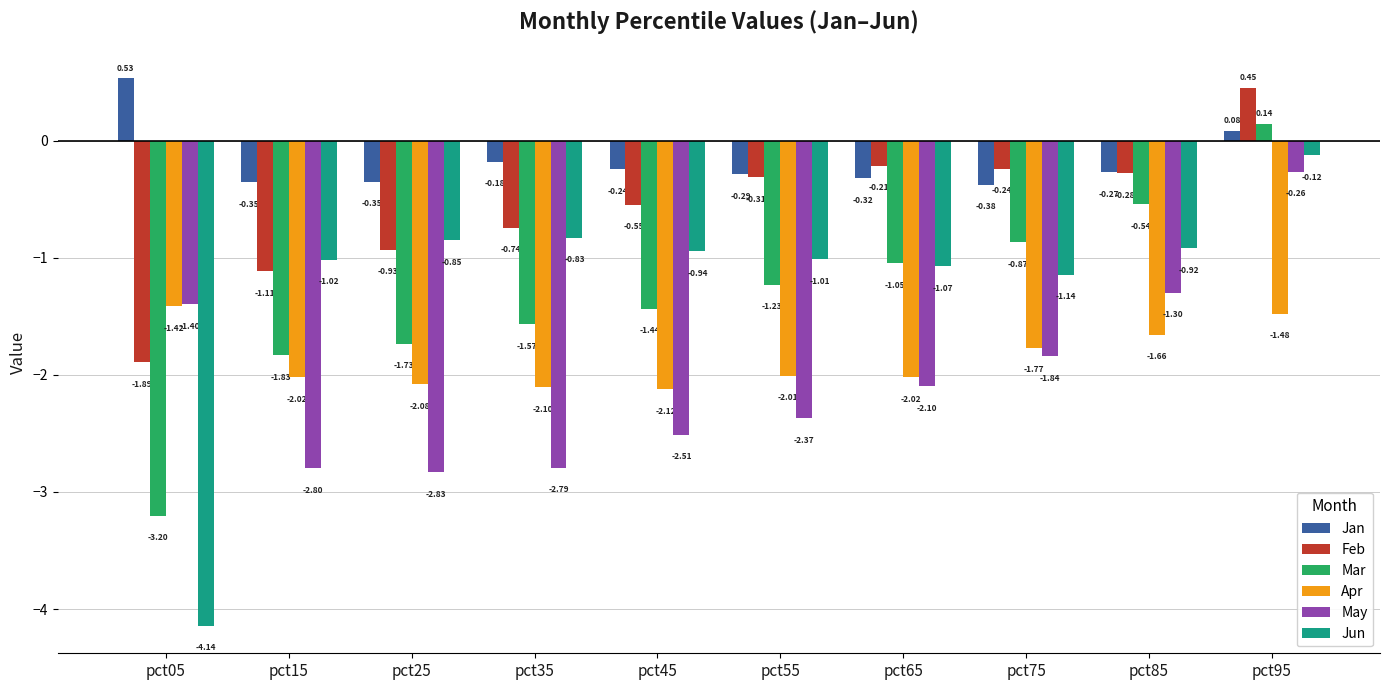

What is the difference between the highest and lowest values at pct75?

1.6